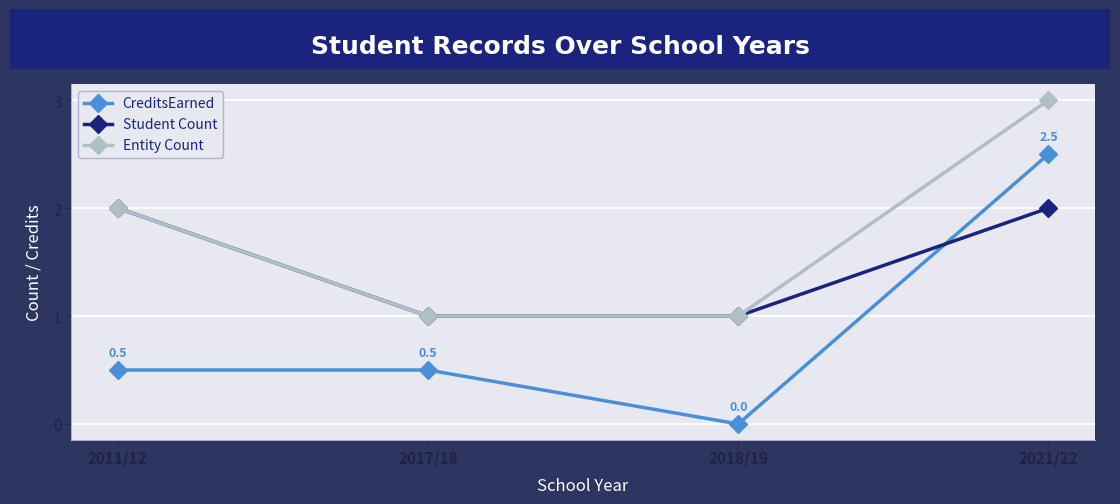

Does the chart display data point markers on the line(s)?

Yes